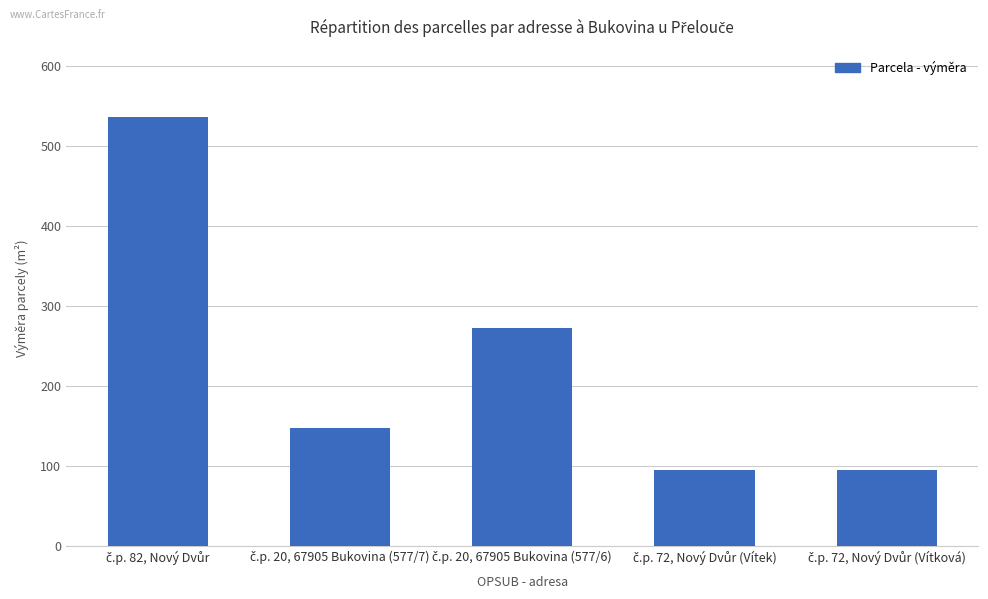

What is the greatest value displayed?

536